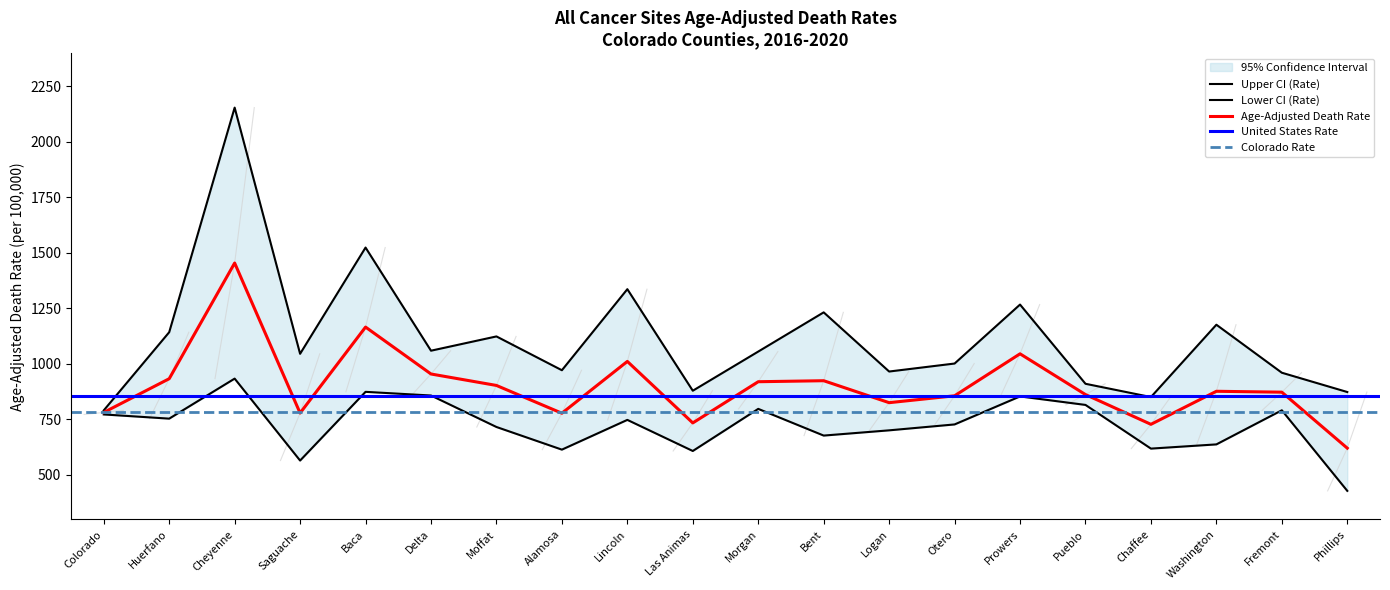

True or false: Lower CI (Rate) and Upper CI (Rate) cross at least once.

False